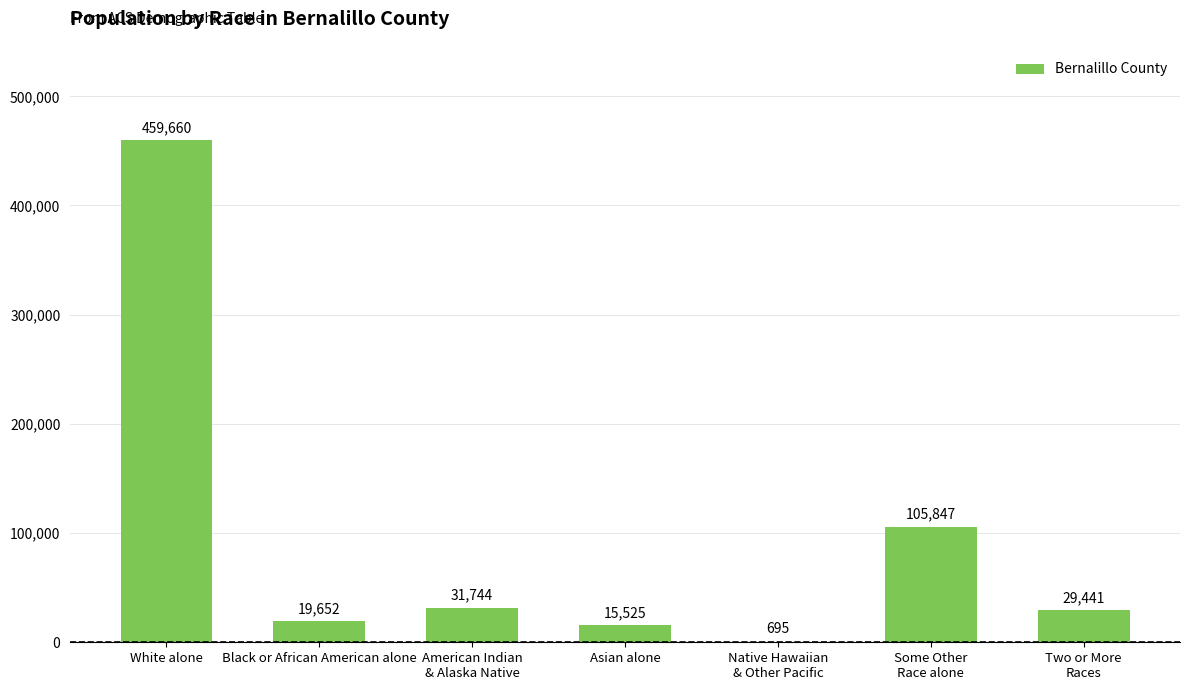

At which category does the chart reach its peak across all series?

White alone